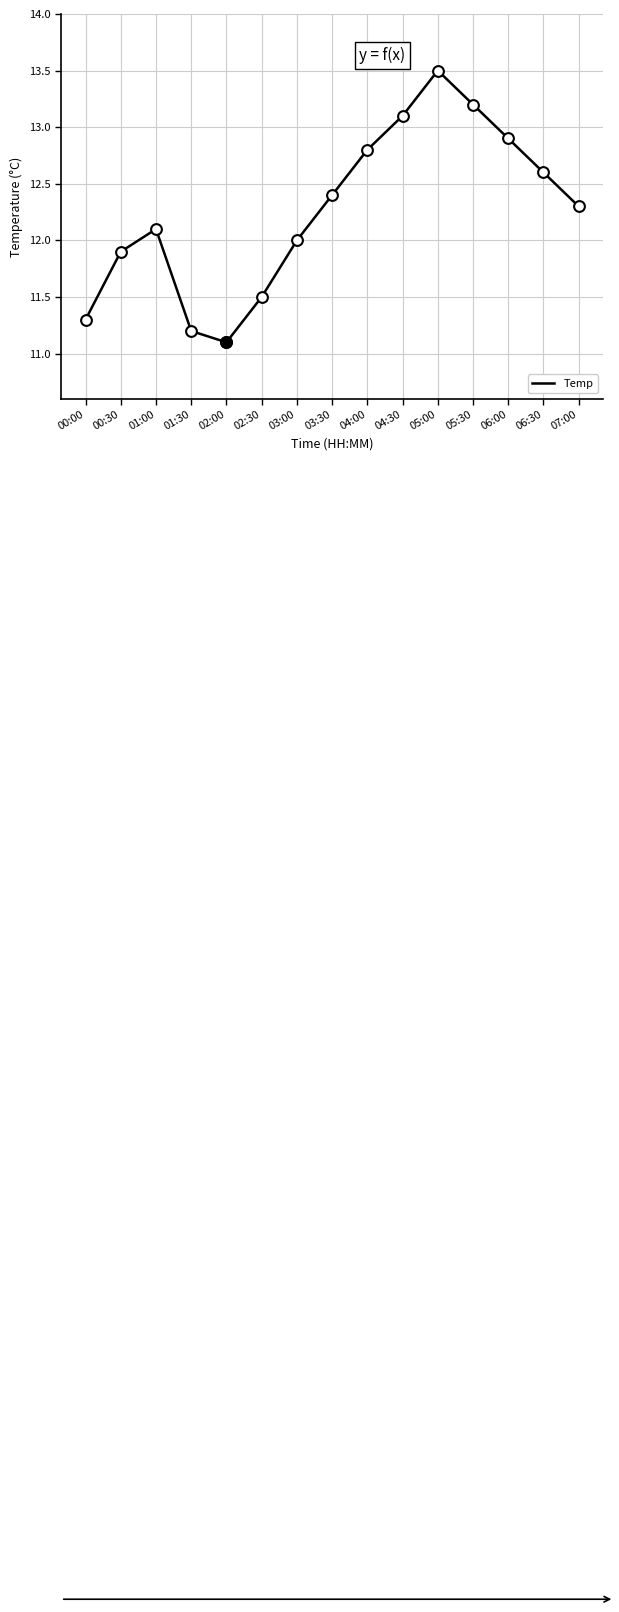

Between 06:00 and 04:30, which is larger?

04:30